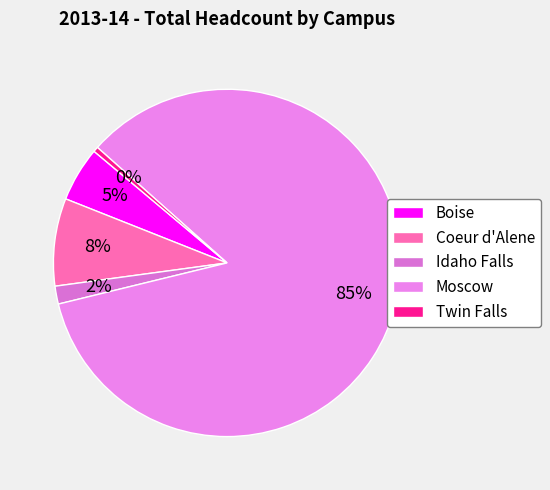

Which slice represents more than half of the pie?

Moscow